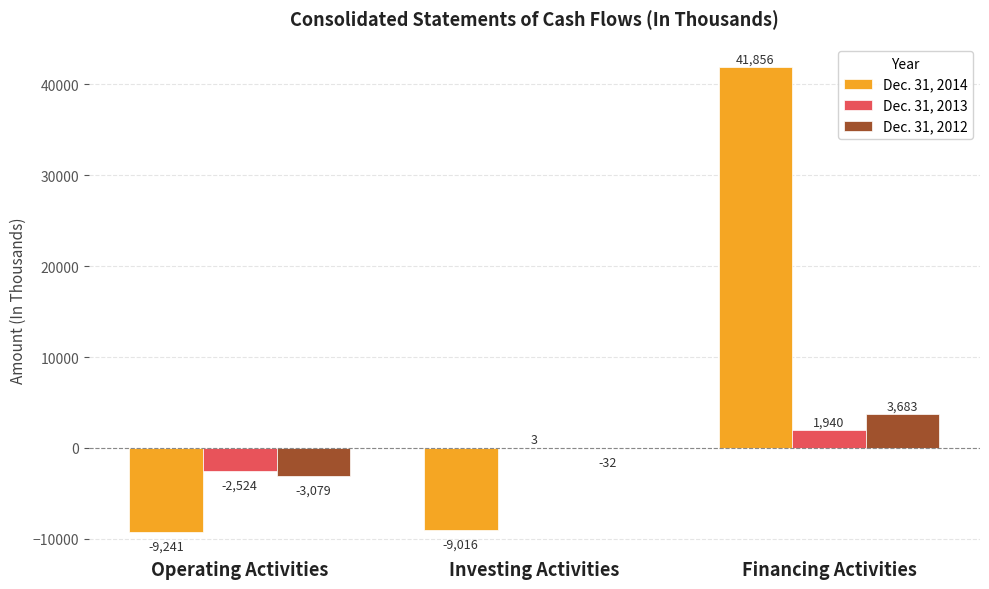

At which label does Dec. 31, 2013 reach its peak?

Financing Activities